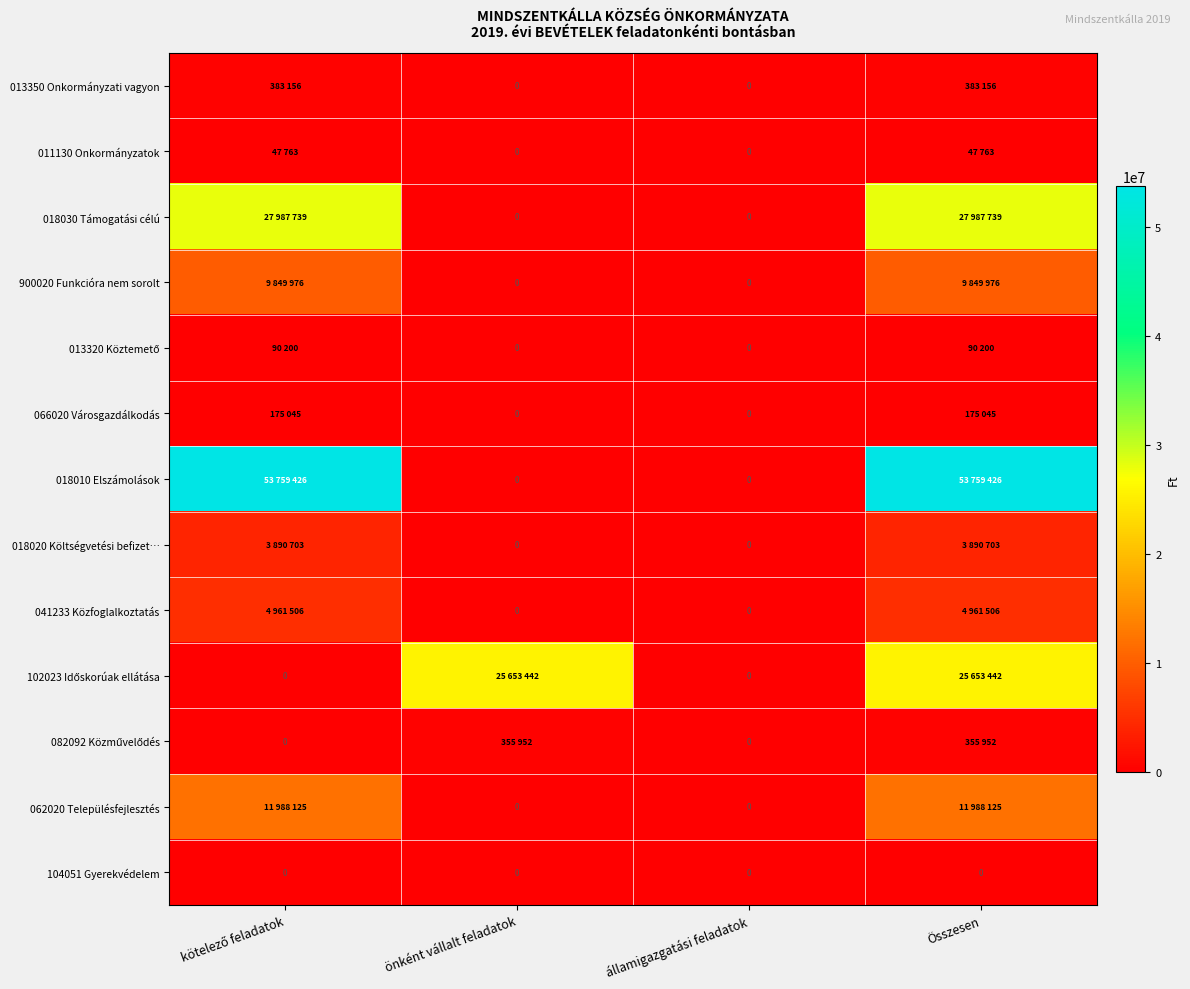

Between kötelező feladatok and Összesen, which series saw the biggest shift?

102023 Időskorúak ellátása